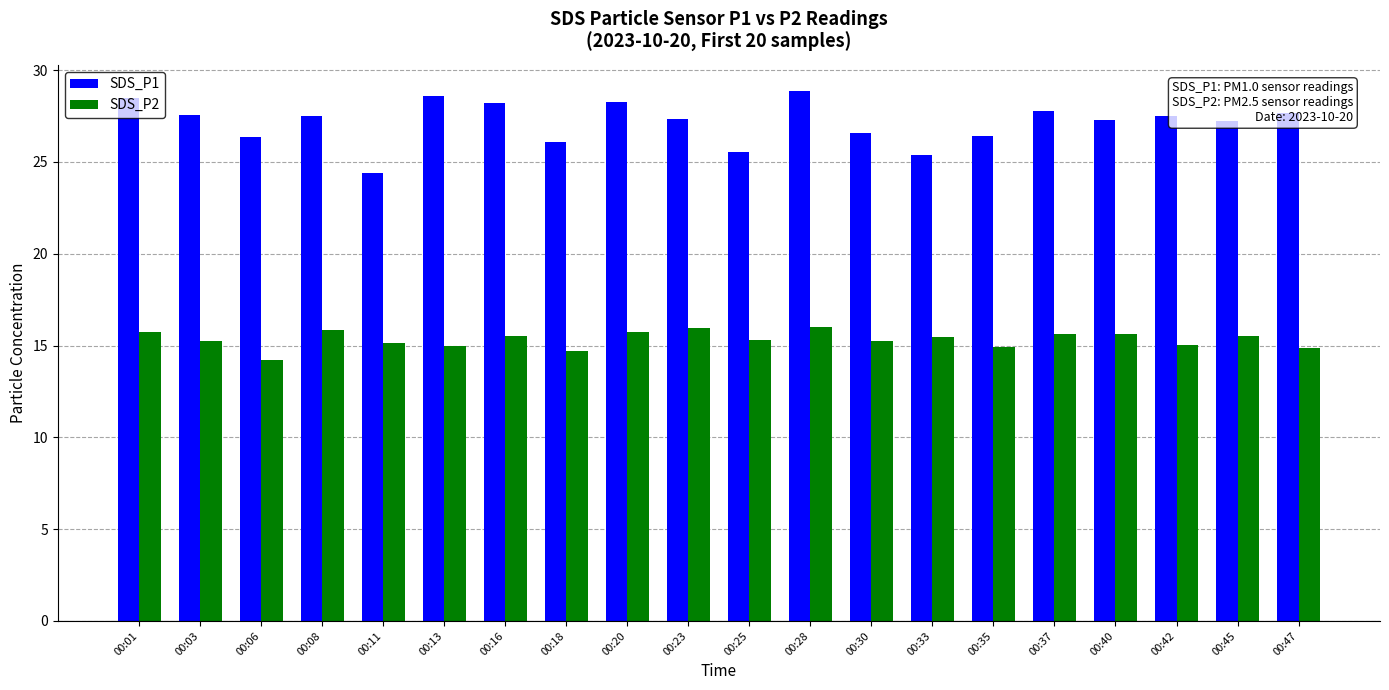

What is the lowest value of the SDS_P1 series?

24.4